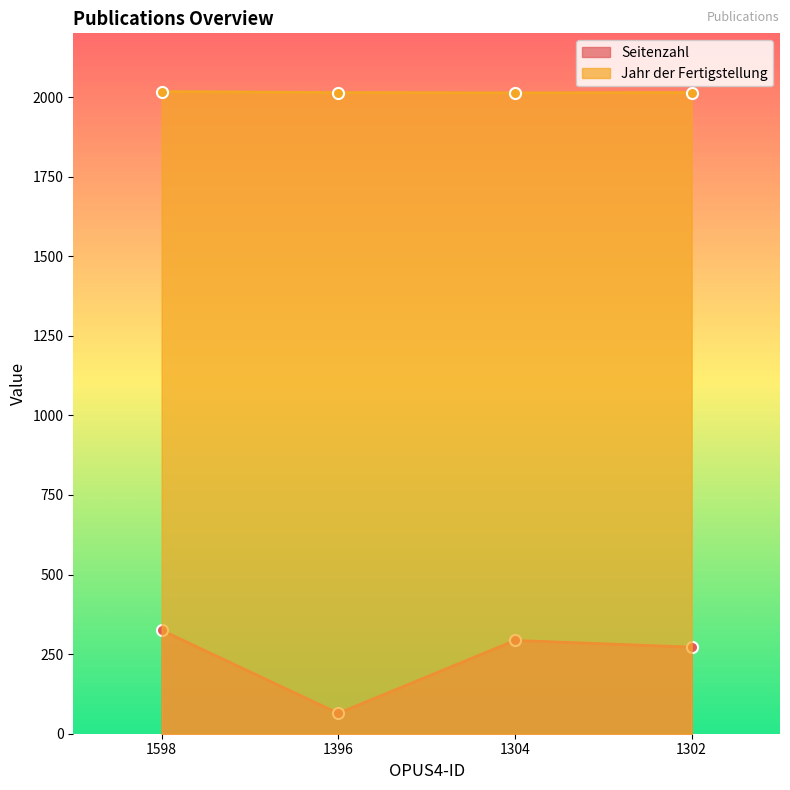

True or false: Jahr der Fertigstellung and Seitenzahl cross at least once.

False